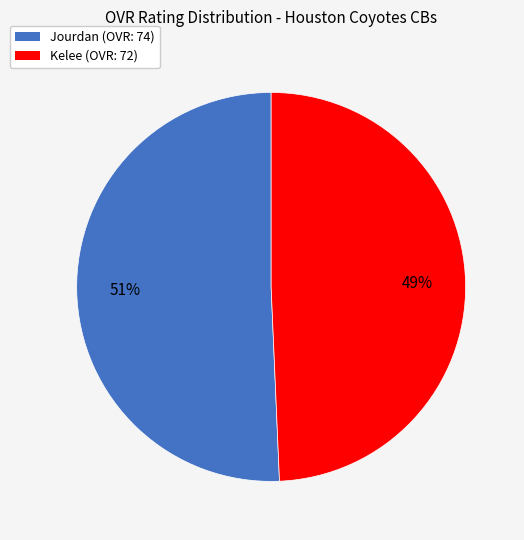

To the nearest percent, what is the average slice percentage?

50%